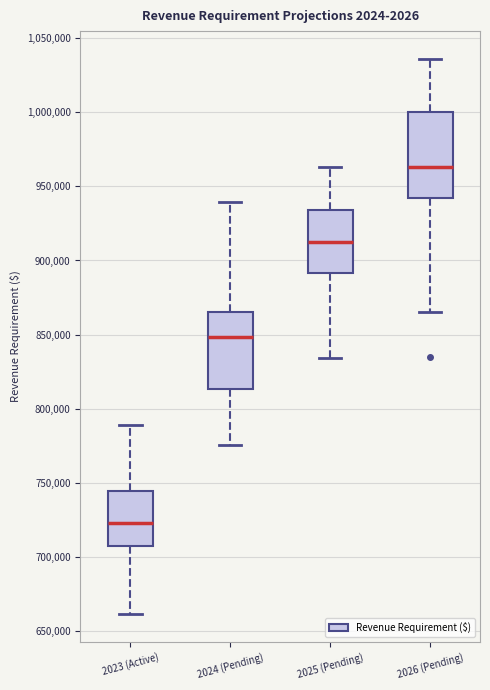

Reading left to right, read every box against the y-axis: the position of its median line, the range the box covers, and the ends of its whiskers. The values are not printed on the chart, so give them approximately, as read against the axis.

2023 (Active): median 720000, box 705000 to 745000, whiskers 660000 to 790000
2024 (Pending): median 850000, box 815000 to 865000, whiskers 775000 to 940000
2025 (Pending): median 910000, box 890000 to 935000, whiskers 835000 to 965000
2026 (Pending): median 965000, box 940000 to 1000000, whiskers 865000 to 1035000